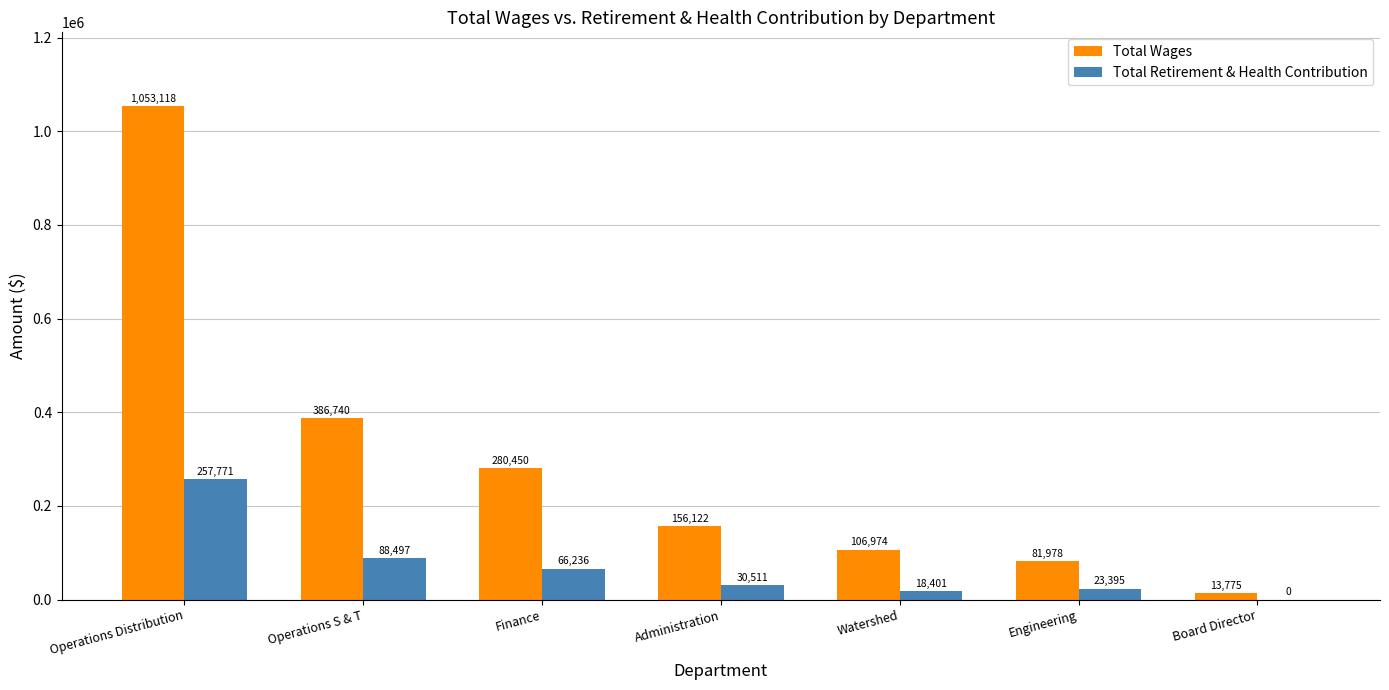

What is the sum of all Total Retirement & Health Contribution values?

484811